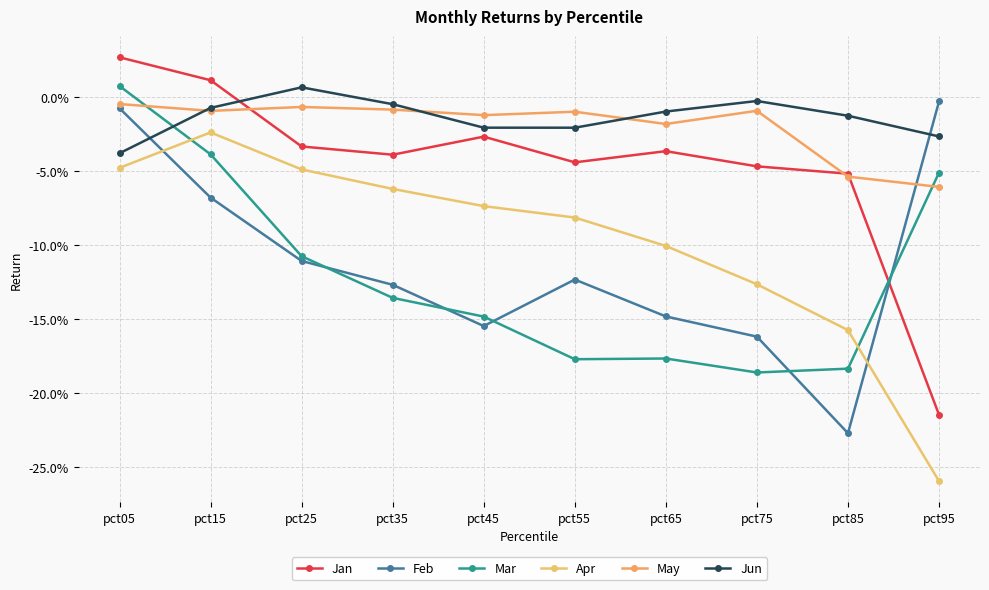

Is this an area chart (filled region under the line)?

No